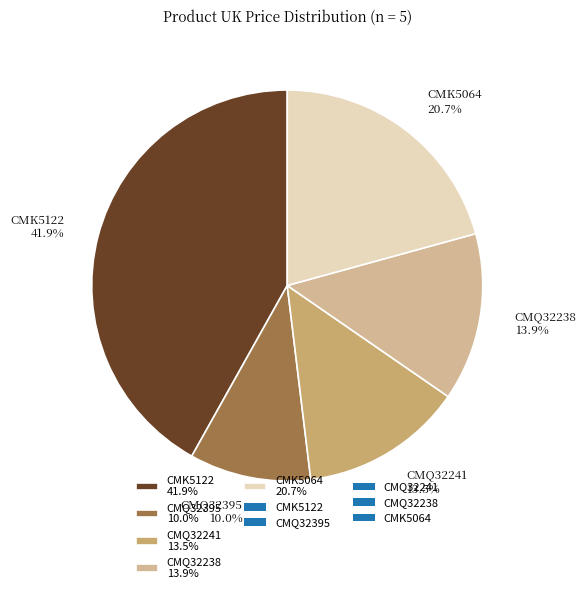

Which category has the biggest portion of the pie?

CMK5122